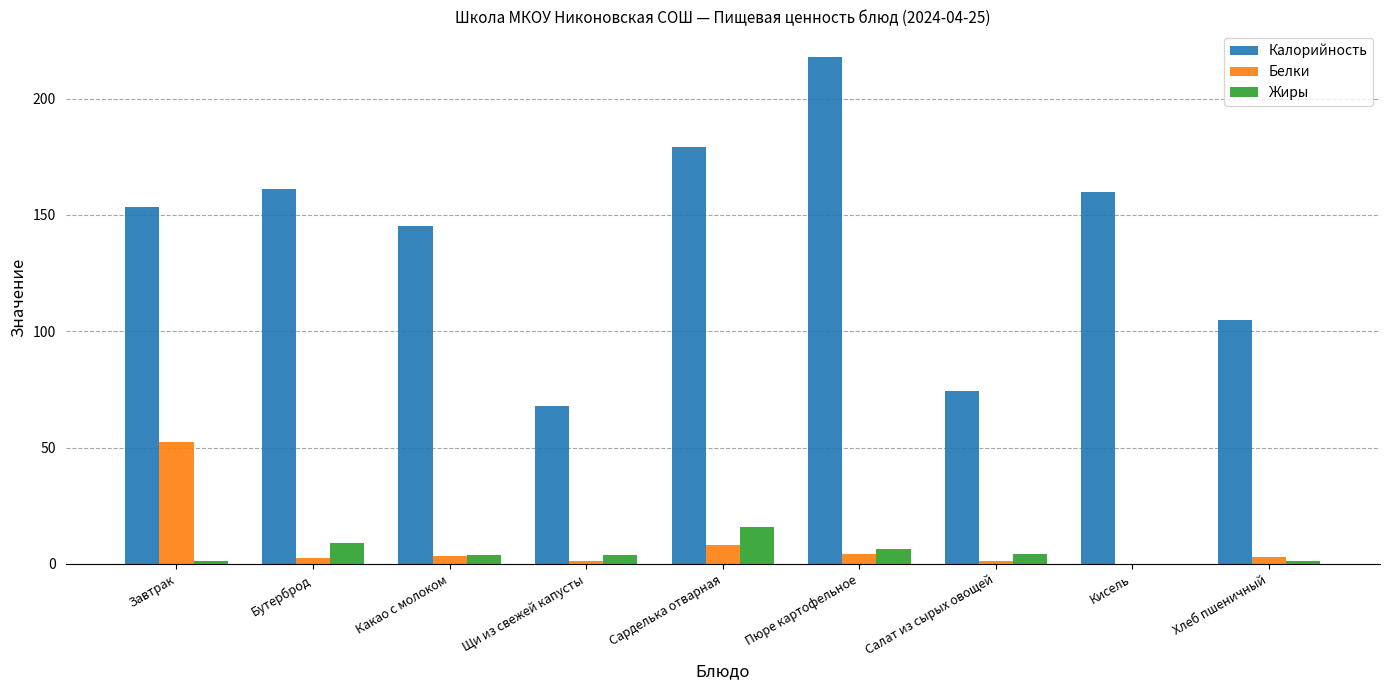

The Калорийность series shows 218.0 at Пюре картофельное. True or false?

True